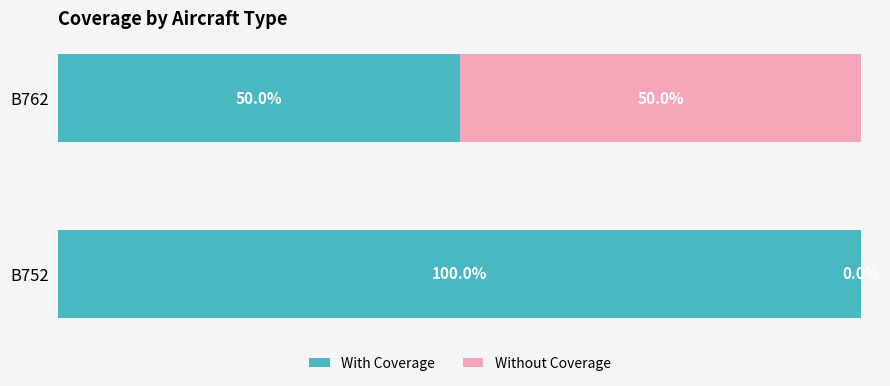

How many With Coverage values are between 50 and 100?

2